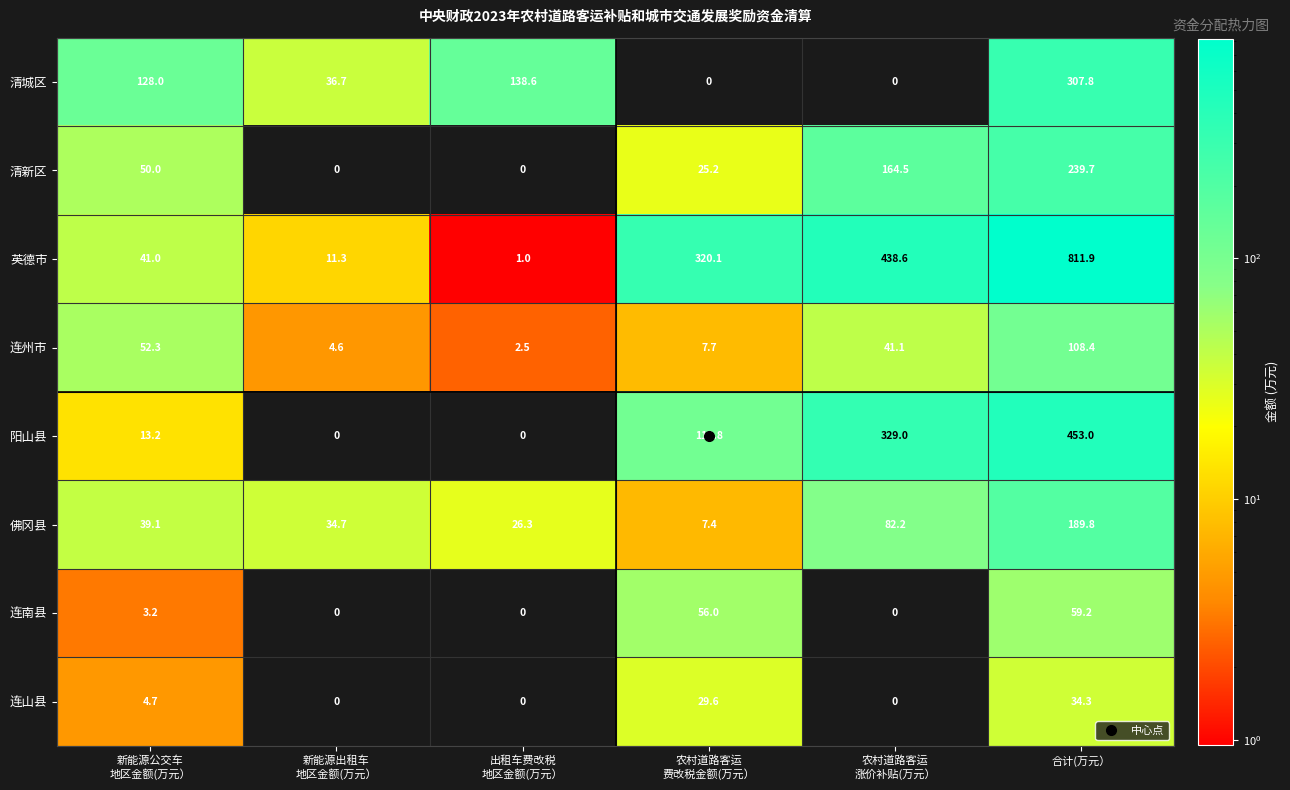

How many data points does each series have?

6